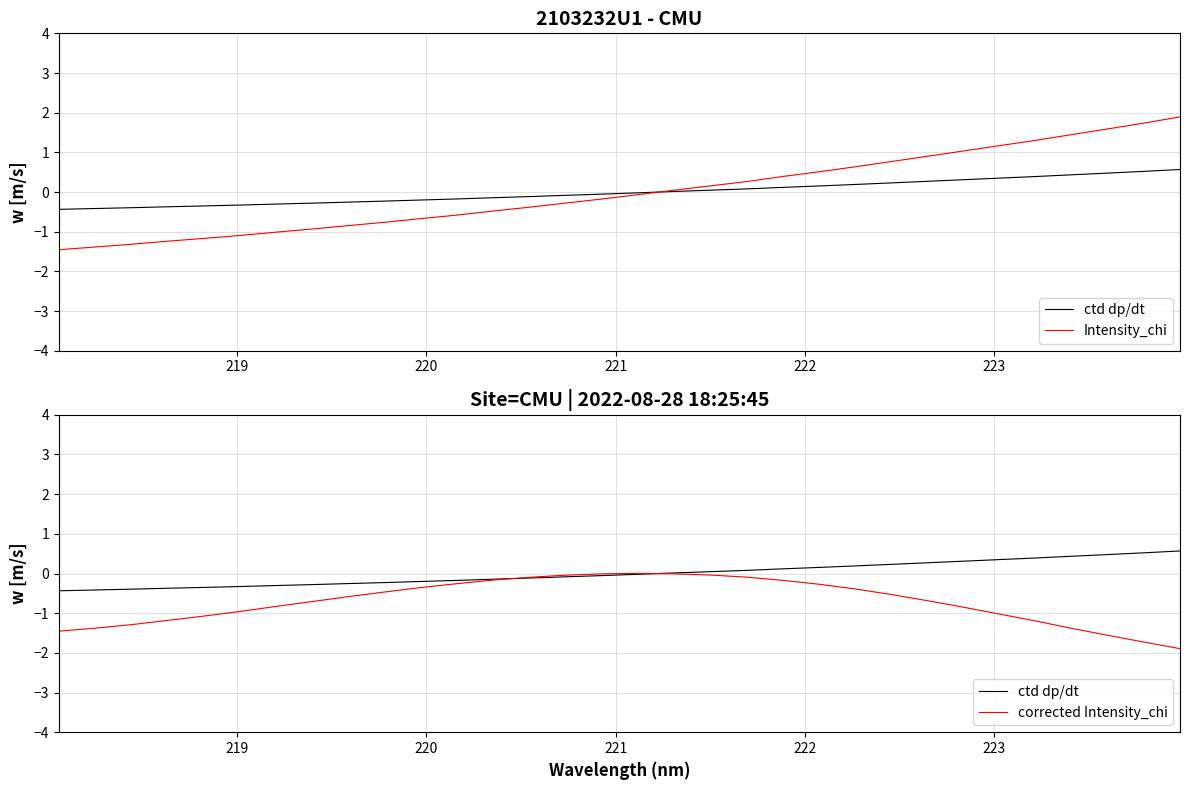

True or false: ctd dp/dt has more than 2 interior local peaks.

False